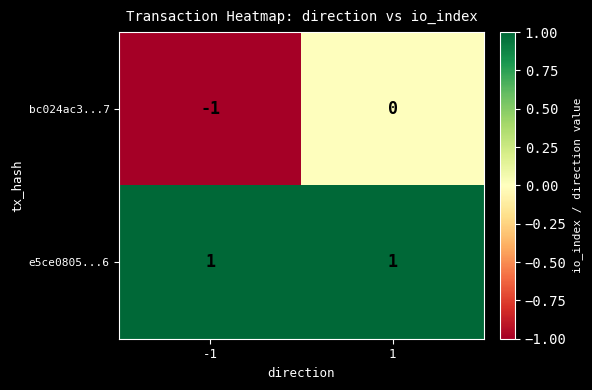

Reading left to right, what are all the values shown in this chart?

bc024ac3...7: -1=-1	1=0
e5ce0805...6: -1=1	1=1